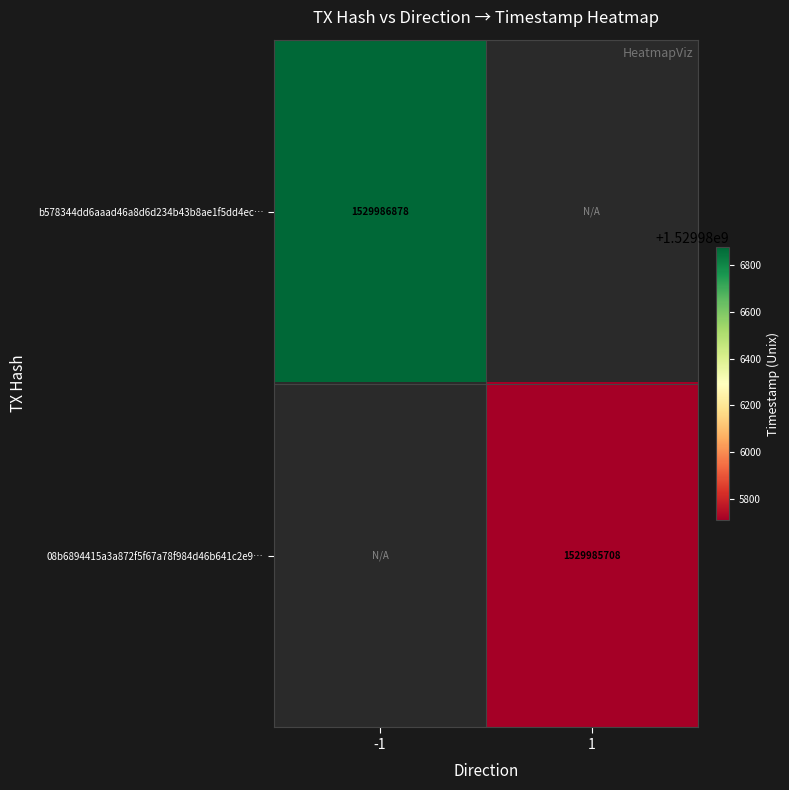

List the series in order of their peak value, lowest first.

08b6894415a3a872f5f67a78f984d46b641c2e9, b578344dd6aaad46a8d6d234b43b8ae1f5dd4ec